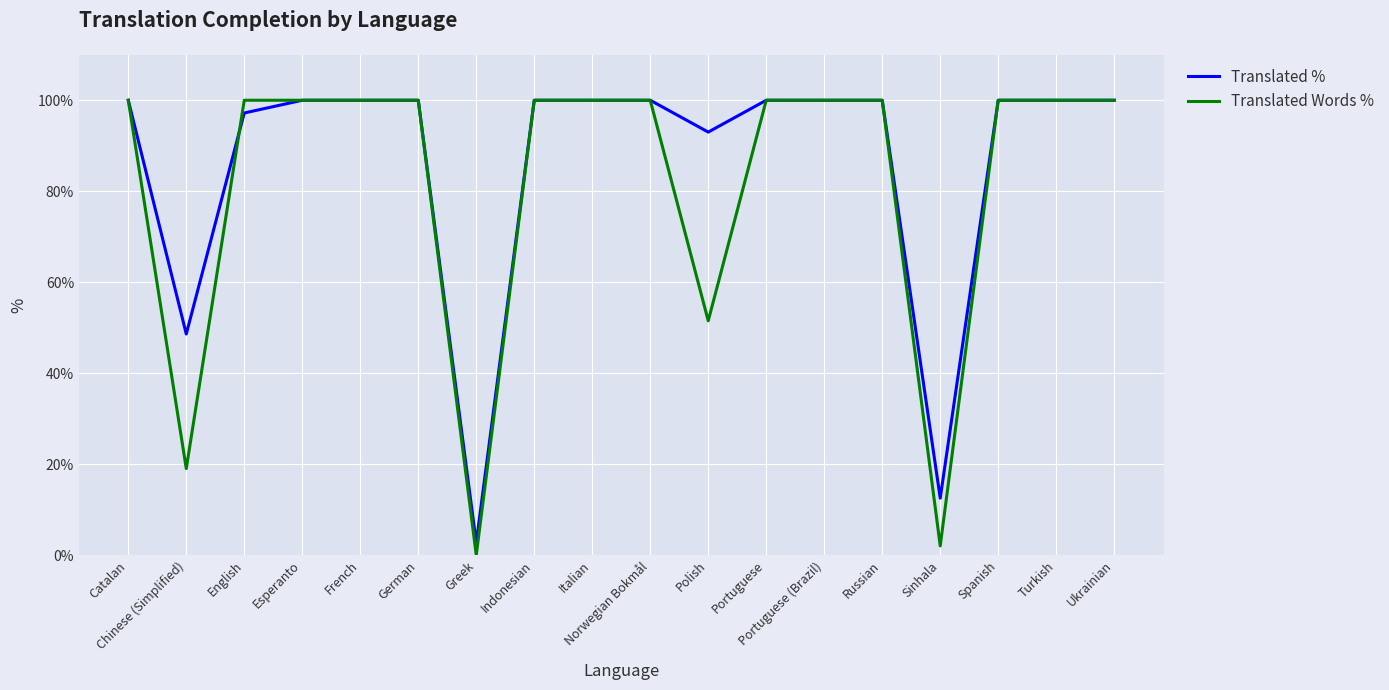

True or false: Translated % and Translated Words % cross at least once.

True